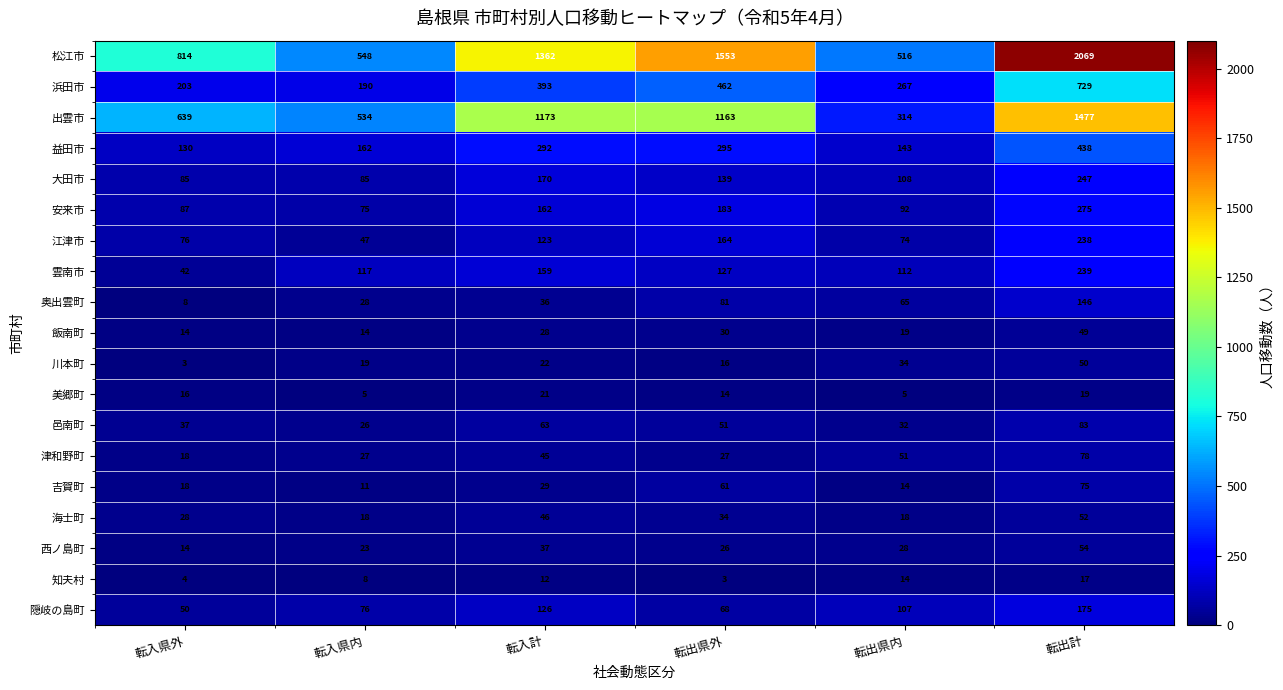

At which label does 海士町 first exceed 34?

転入計